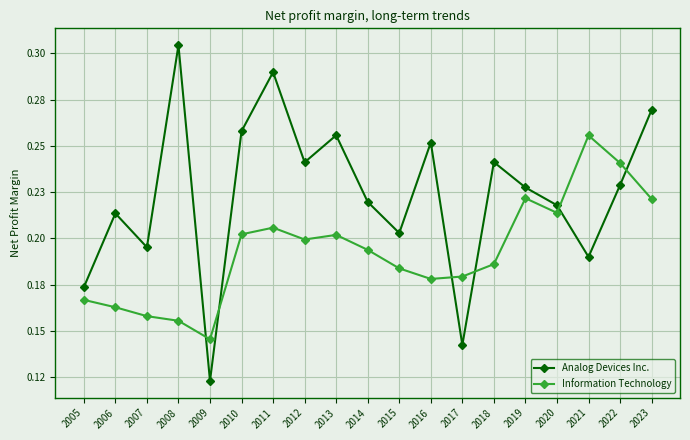

What is the sum of all Analog Devices Inc. values?

4.2